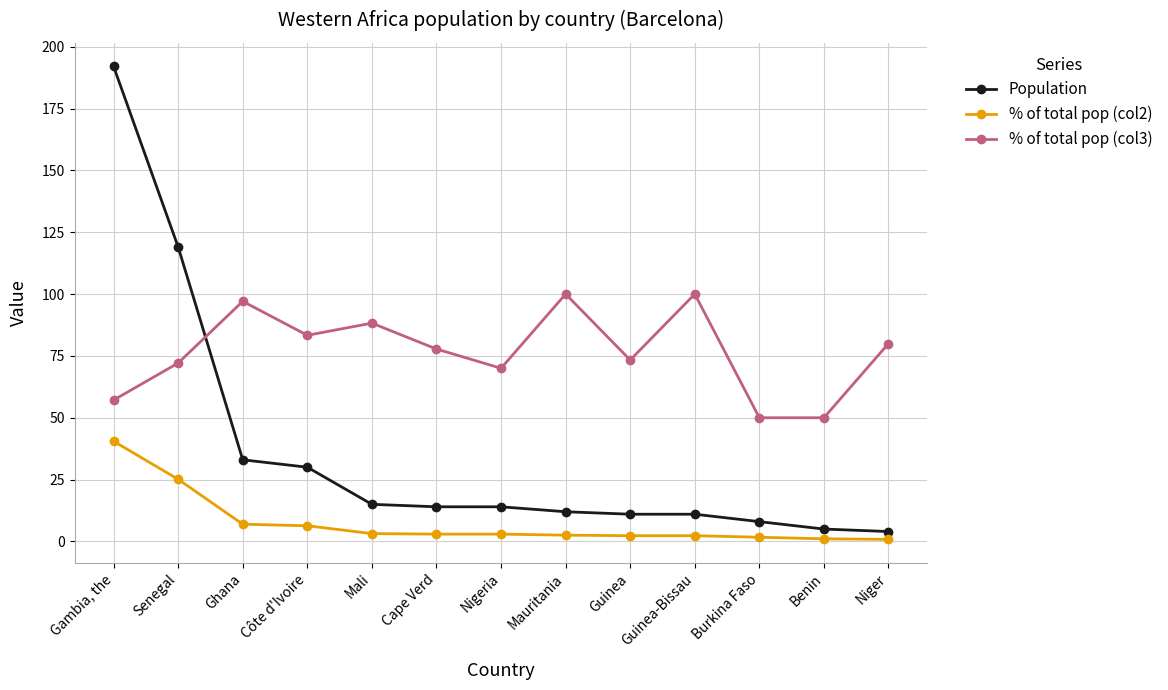

The value of % of total pop (col3) at Ghana is 97.1. True or false?

True